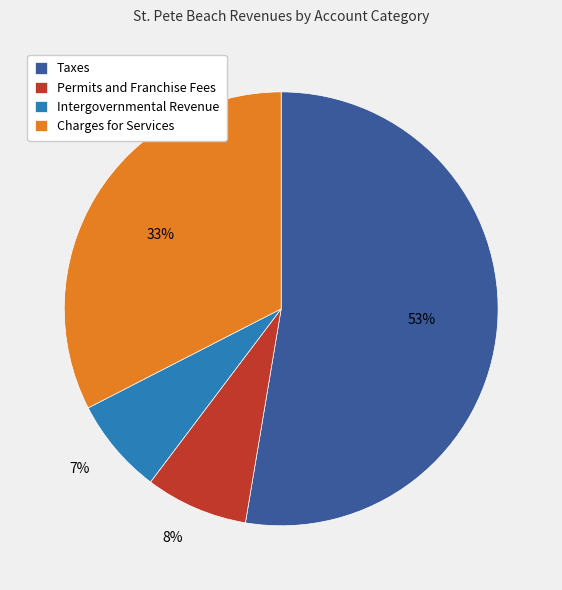

Which slice is the largest?

Taxes